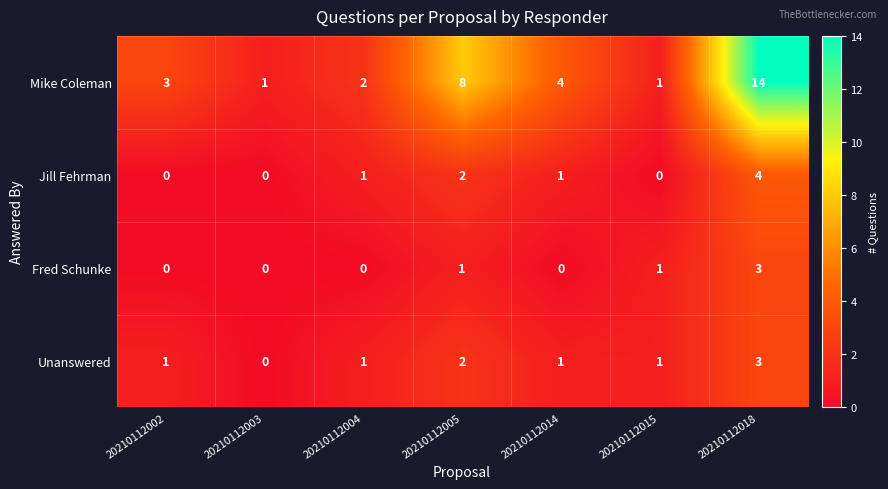

At which category is the sum across all series the highest?

20210112018